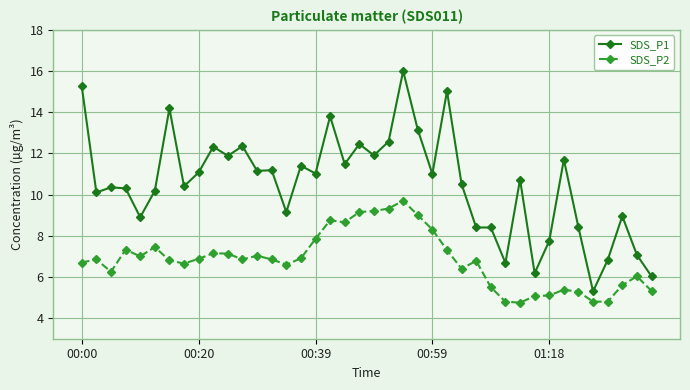

True or false: SDS_P1 has more than 0 points higher than both neighbors.

True